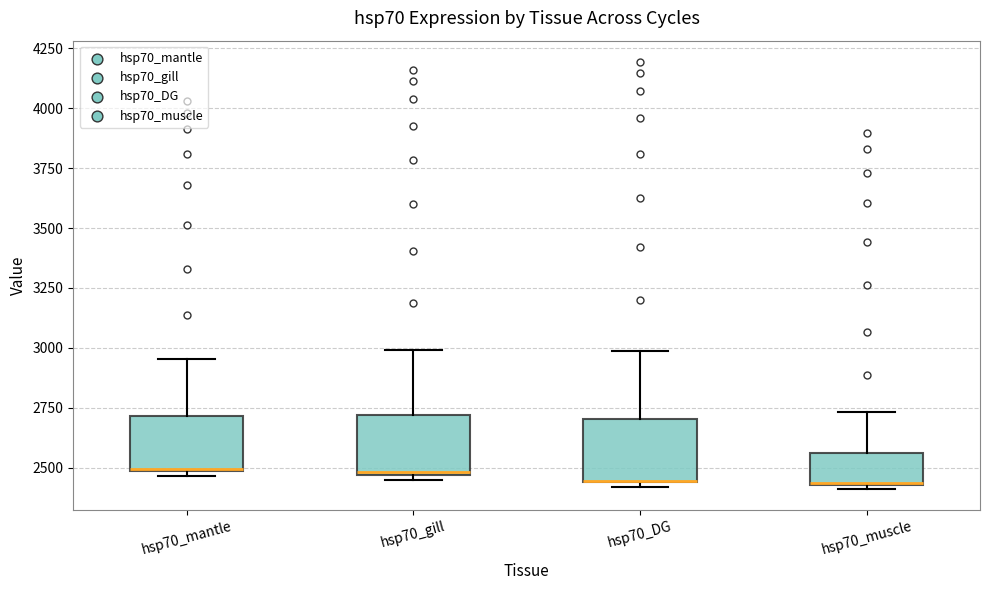

Reading left to right, read every box against the y-axis: the position of its median line, the range the box covers, and the ends of its whiskers. The values are not printed on the chart, so give them approximately, as read against the axis.

hsp70_mantle: median 2500, box 2500 to 2700, whiskers 2450 to 2950
hsp70_gill: median 2500, box 2450 to 2700, whiskers 2450 (just below the box's lower edge) to 3000
hsp70_DG: median 2450 (drawn on the box's lower edge), box 2450 to 2700, whiskers 2400 to 3000
hsp70_muscle: median 2450 (drawn on the box's lower edge), box 2450 to 2550, whiskers 2400 to 2750